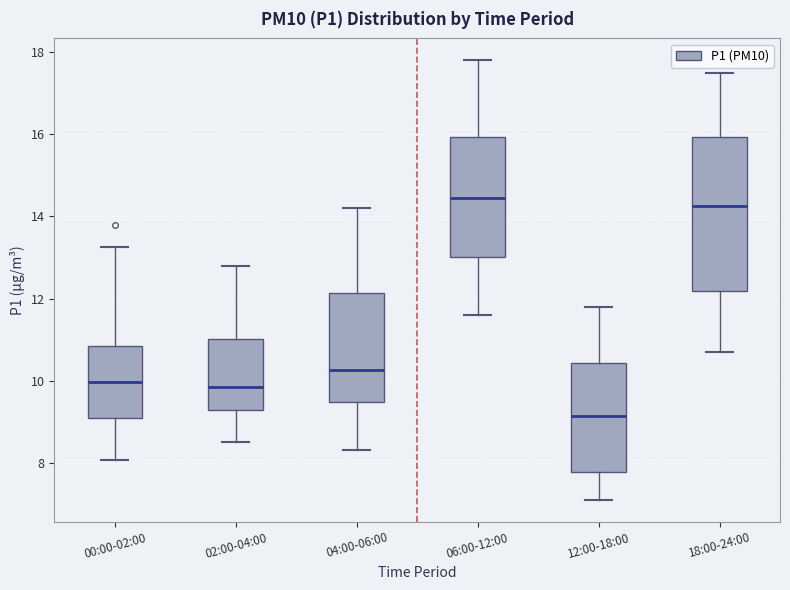

Reading left to right, transcribe this box plot: for each box, give where its median line is, the range the box spans, and where its two whiskers end, as read against the y-axis. The values are not printed on the chart, so give them approximately, as read against the axis.

00:00-02:00: median 10.0, box 9.2 to 10.8, whiskers 8.0 to 13.2
02:00-04:00: median 9.8, box 9.2 to 11.0, whiskers 8.6 to 12.8
04:00-06:00: median 10.2, box 9.4 to 12.2, whiskers 8.4 to 14.2
06:00-12:00: median 14.4, box 13.0 to 16.0, whiskers 11.6 to 17.8
12:00-18:00: median 9.2, box 7.8 to 10.4, whiskers 7.2 to 11.8
18:00-24:00: median 14.2, box 12.2 to 16.0, whiskers 10.8 to 17.6